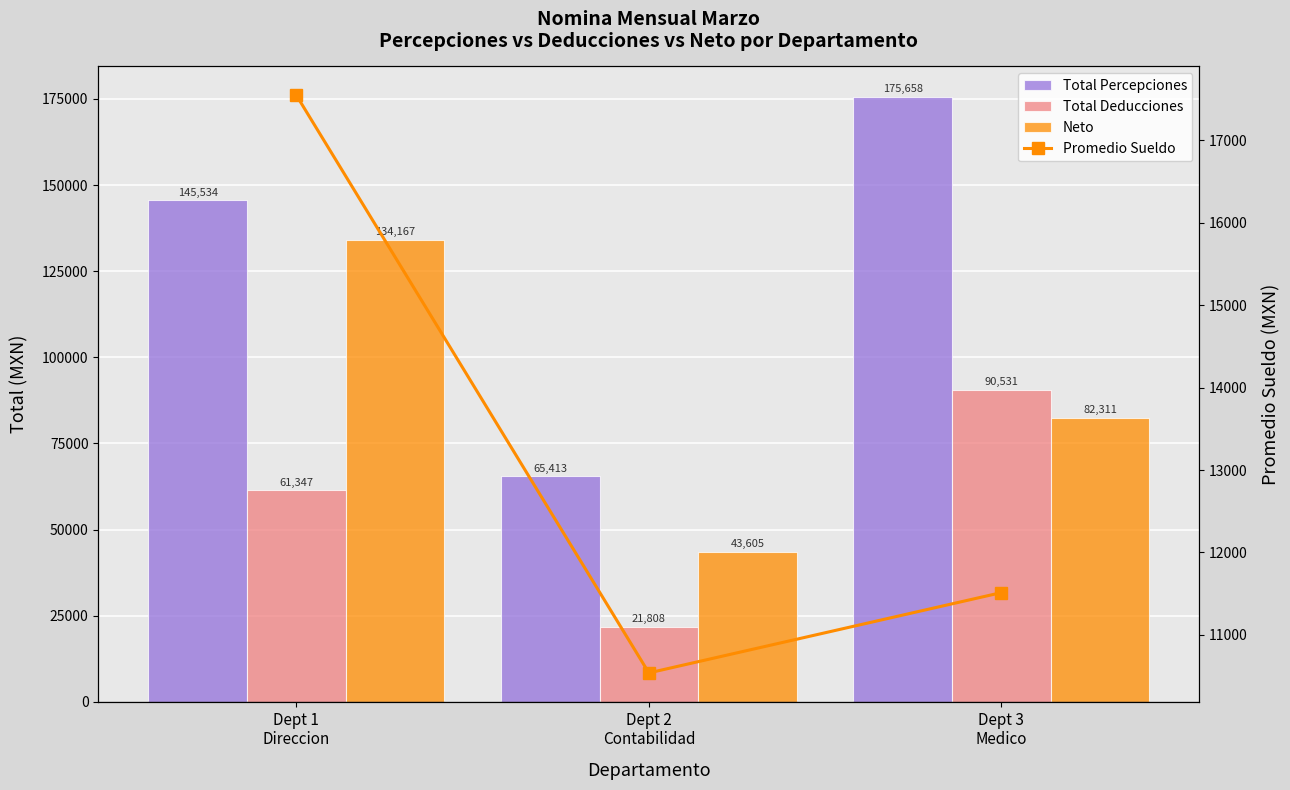

List the labels in order of Total Deducciones value, smallest first.

Dept 2
Contabilidad, Dept 1
Direccion, Dept 3
Medico